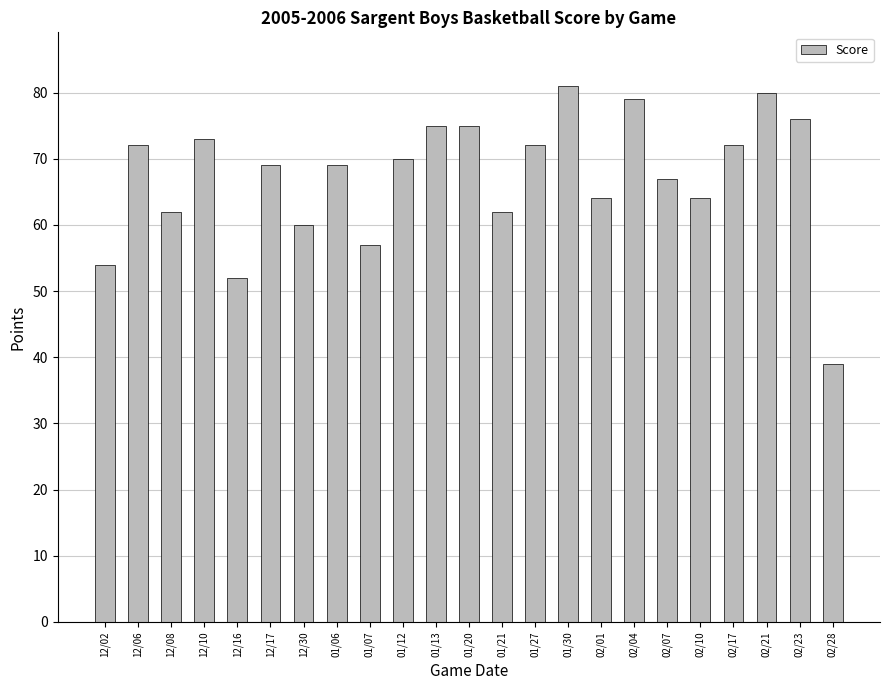

What is the average value?

67